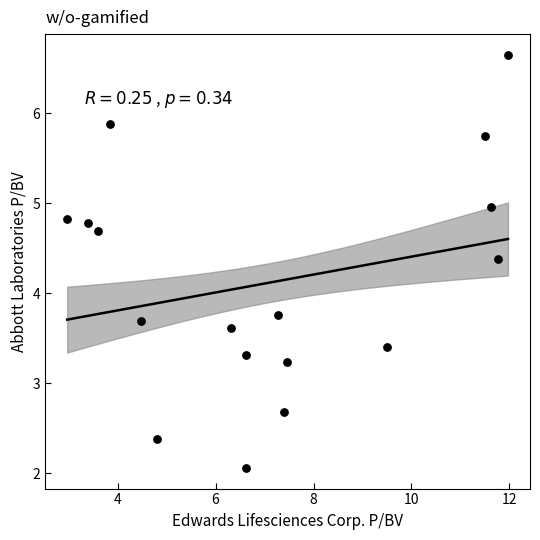

What Y value in the scatter plot is closest to 4?

3.8